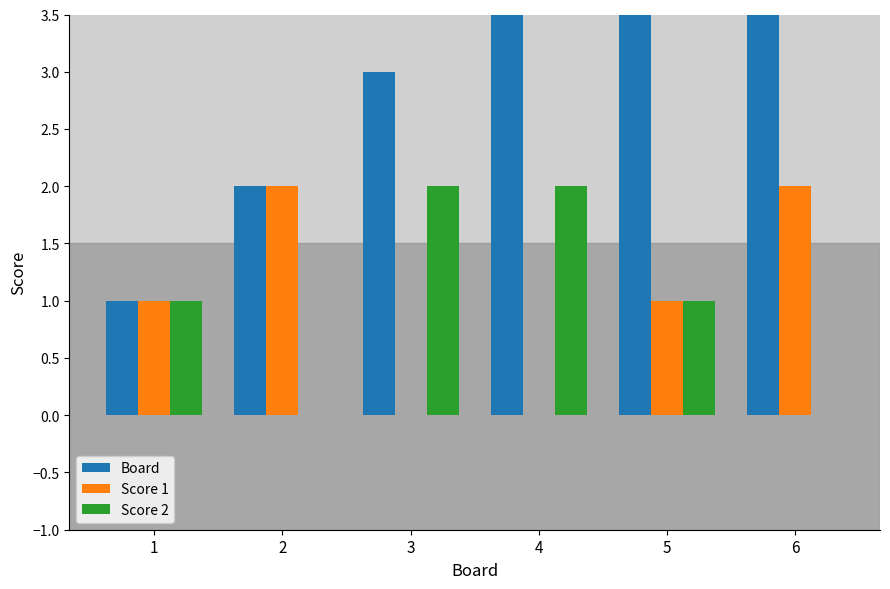

Reading left to right, extract all data points from this chart.

Board: 1=1	2=2	3=3	4=4	5=5	6=6
Score 1: 1=1	2=2	3=0	4=0	5=1	6=2
Score 2: 1=1	2=0	3=2	4=2	5=1	6=0